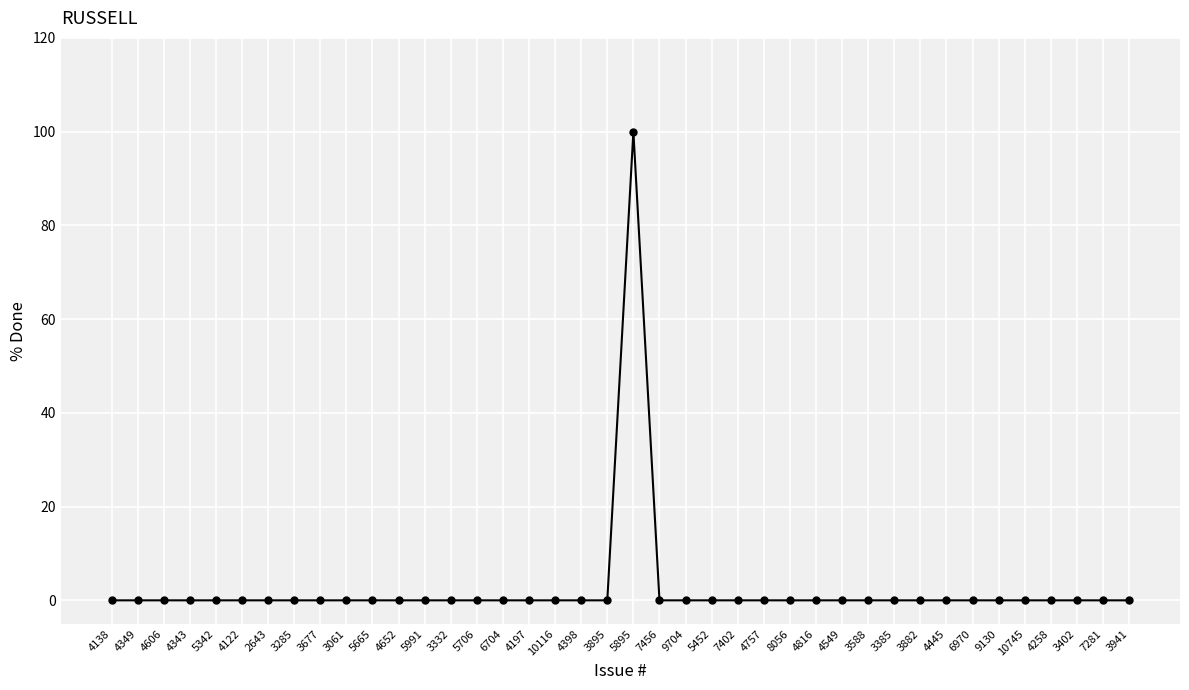

What is the change in value from 5342 to 5895?

+100